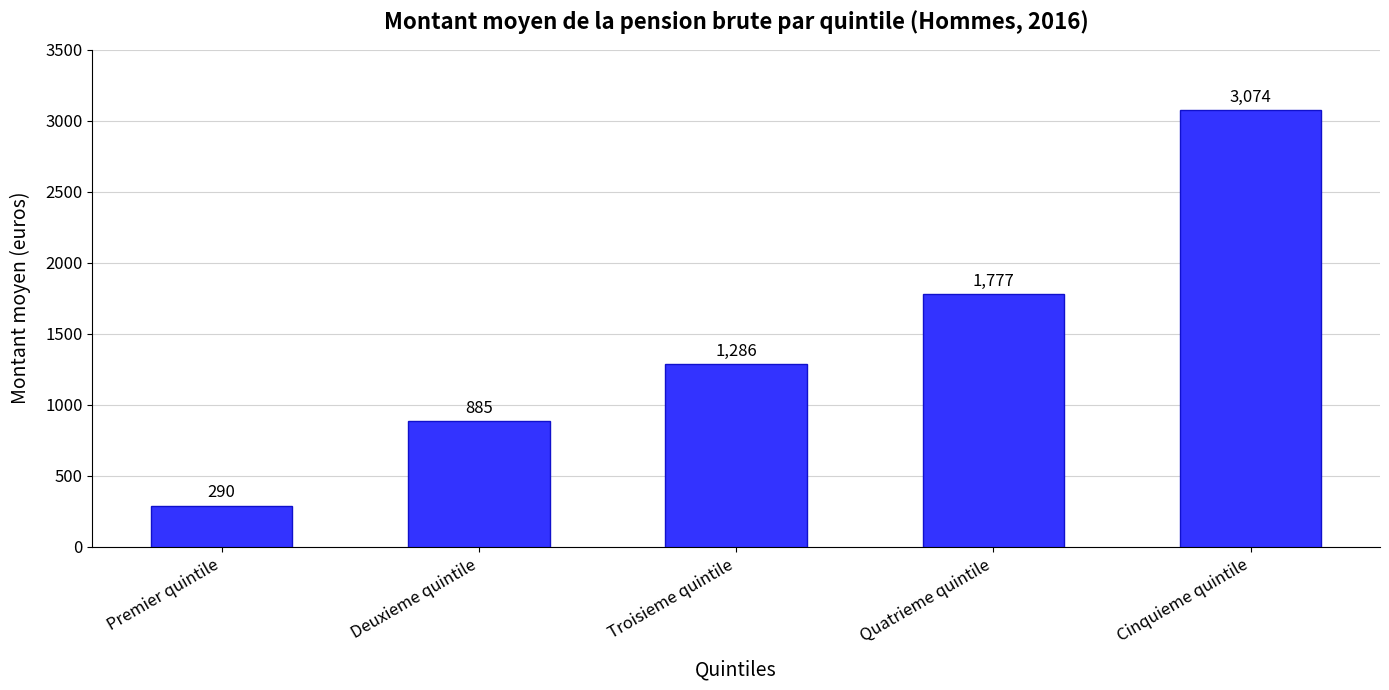

How many bars are there in total?

5